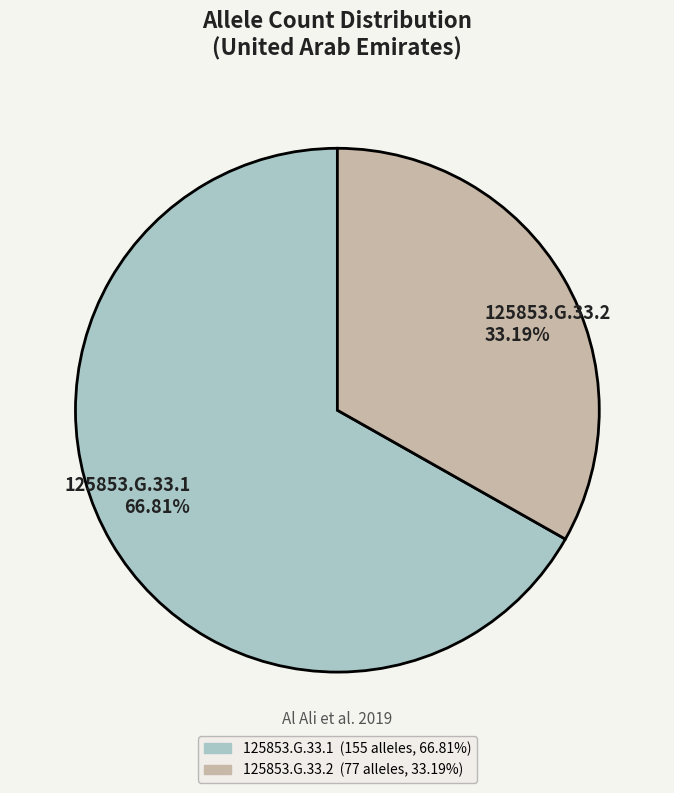

Combined, what portion of the pie is 125853.G.33.2 and 125853.G.33.1?

100.0%